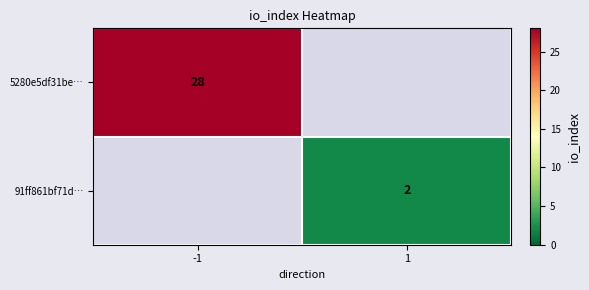

Is it true that 5280e5df31be… equals 43 at -1?

False